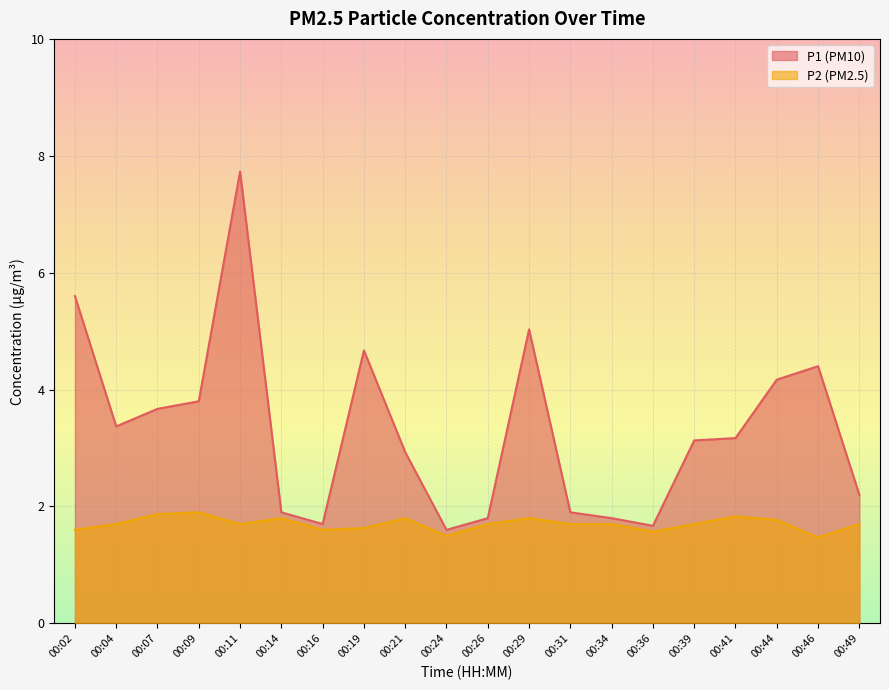

The value of P1 at 00:44 is 4.2. True or false?

True